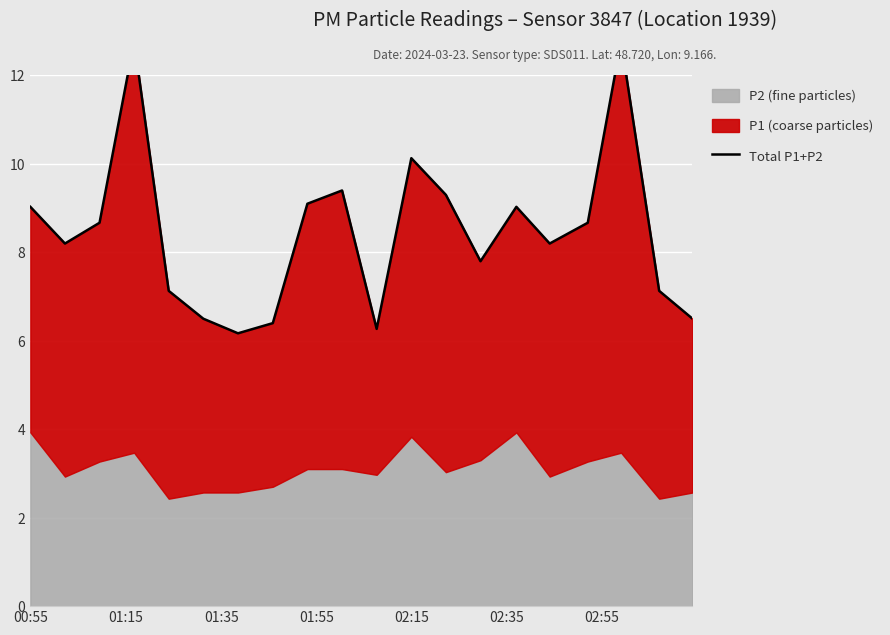

What is the difference between the values at 02:55 and 01:55?

6.6